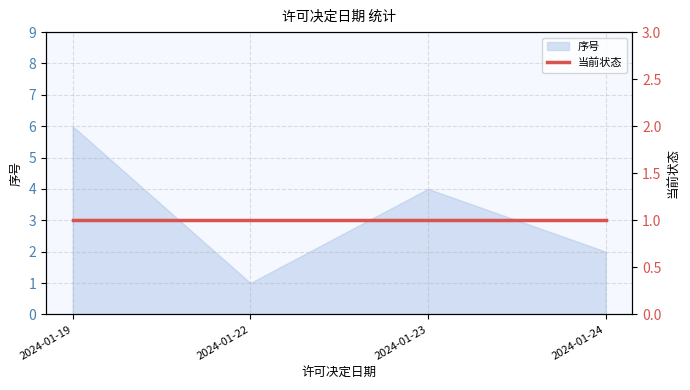

Rank the categories by value from lowest to highest.

2024-01-22, 2024-01-24, 2024-01-23, 2024-01-19